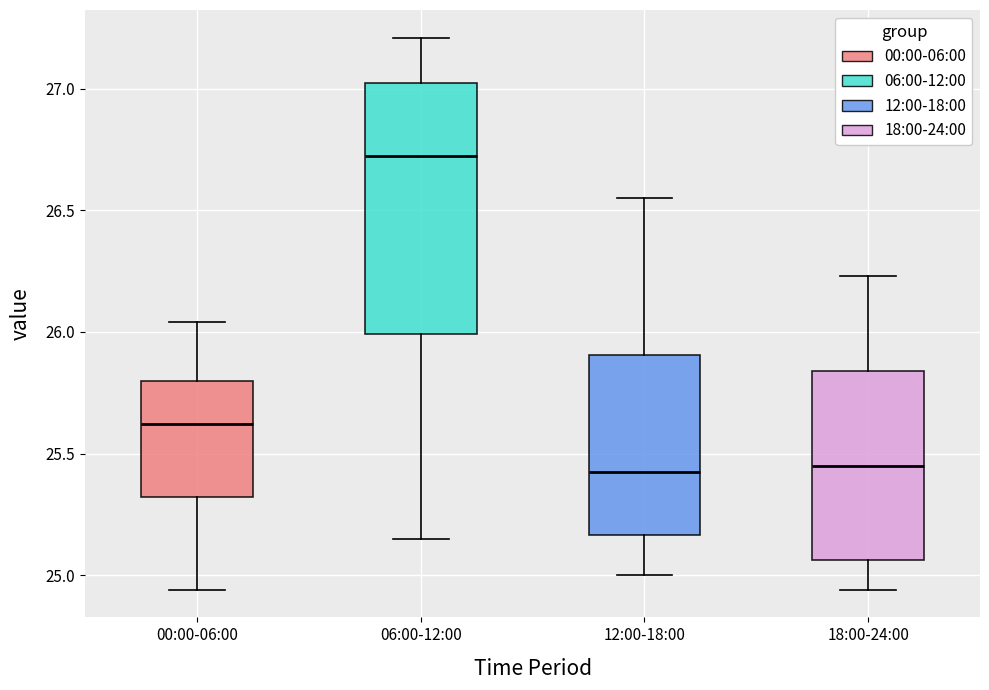

Reading left to right, transcribe this box plot: for each box, give where its median line is, the range the box spans, and where its two whiskers end, as read against the y-axis. The values are not printed on the chart, so give them approximately, as read against the axis.

00:00-06:00: median 25.60, box 25.30 to 25.80, whiskers 24.95 to 26.05
06:00-12:00: median 26.75, box 26.00 to 27.05, whiskers 25.15 to 27.20
12:00-18:00: median 25.45, box 25.15 to 25.90, whiskers 25.00 to 26.55
18:00-24:00: median 25.45, box 25.05 to 25.85, whiskers 24.95 to 26.25